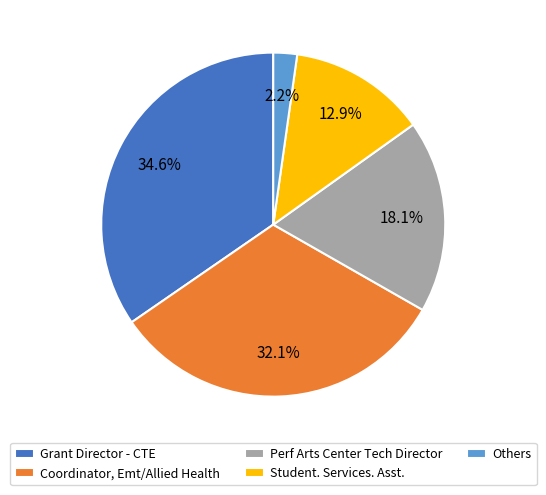

Does Grant Director - CTE account for over 50% of the chart?

No